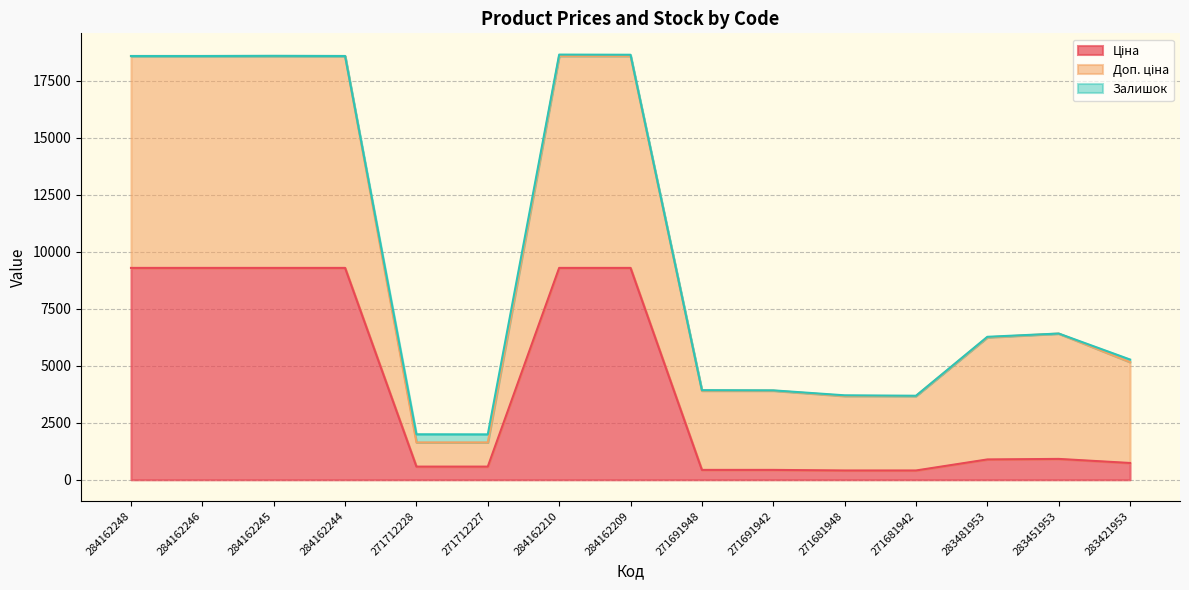

Reading left to right, what are all the values shown in this chart?

Ціна: 9290.5	9290.5	9290.5	9290.5	578.1	578.1	9290.5	9290.5	434.3	434.3	408.2	408.2	892.2	915.8	737.2
Доп. ціна: 9290.5	9290.5	9290.5	9290.5	1060.0	1060.0	9290.5	9290.5	3474.1	3474.1	3265.8	3265.8	5353.1	5495.0	4423.0
Залишок: 0.0	0.0	8.0	0.0	357.0	353.0	62.0	55.0	22.0	13.0	30.0	10.0	24.0	2.0	113.0